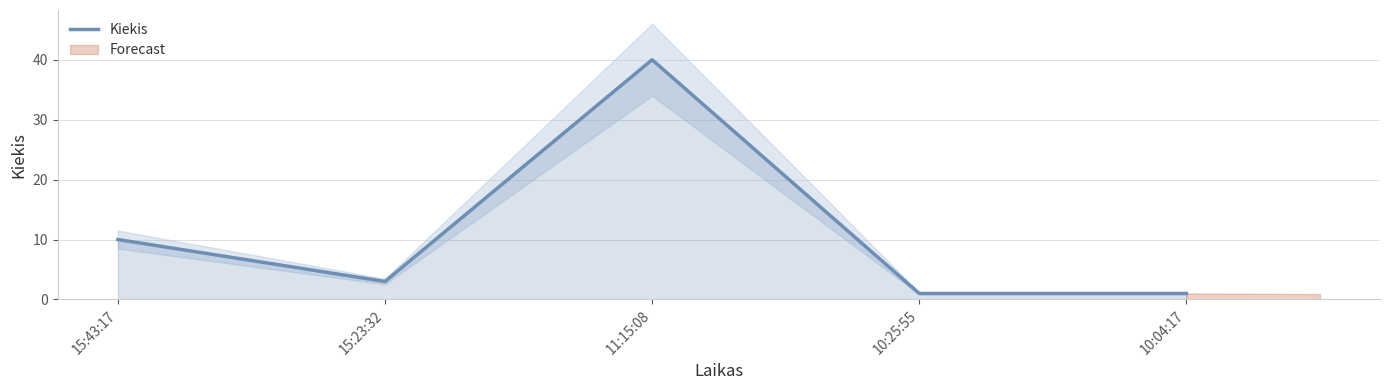

The value at 10:04:17 is 1. True or false?

True